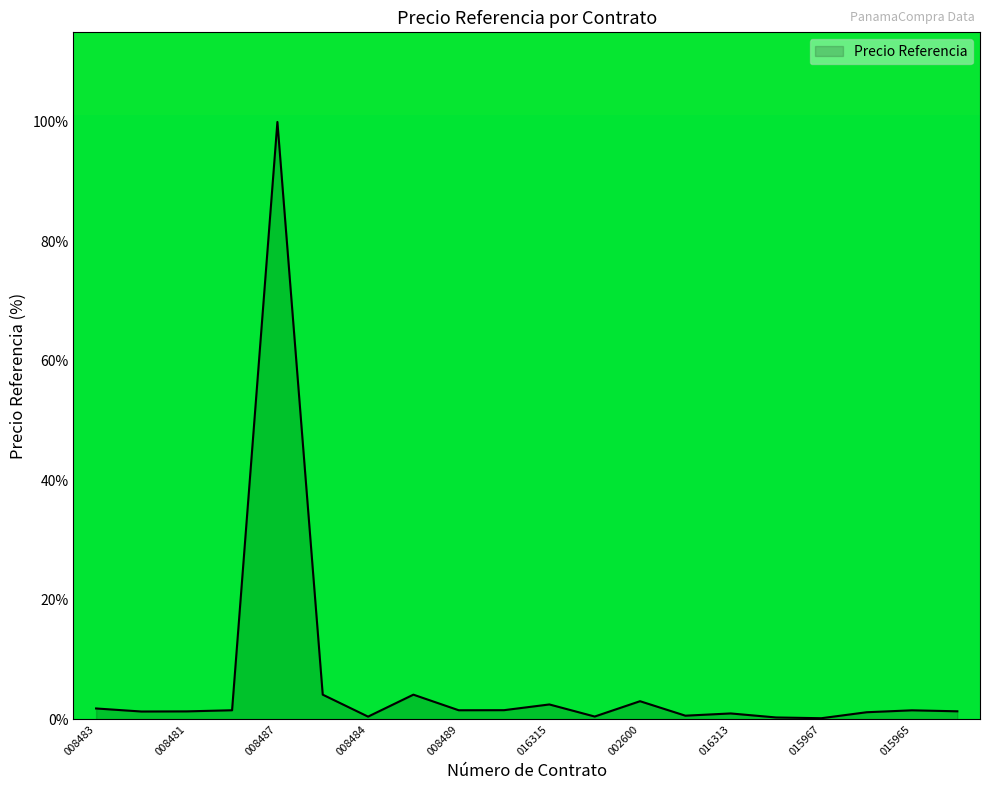

What is the greatest value displayed?

100.0